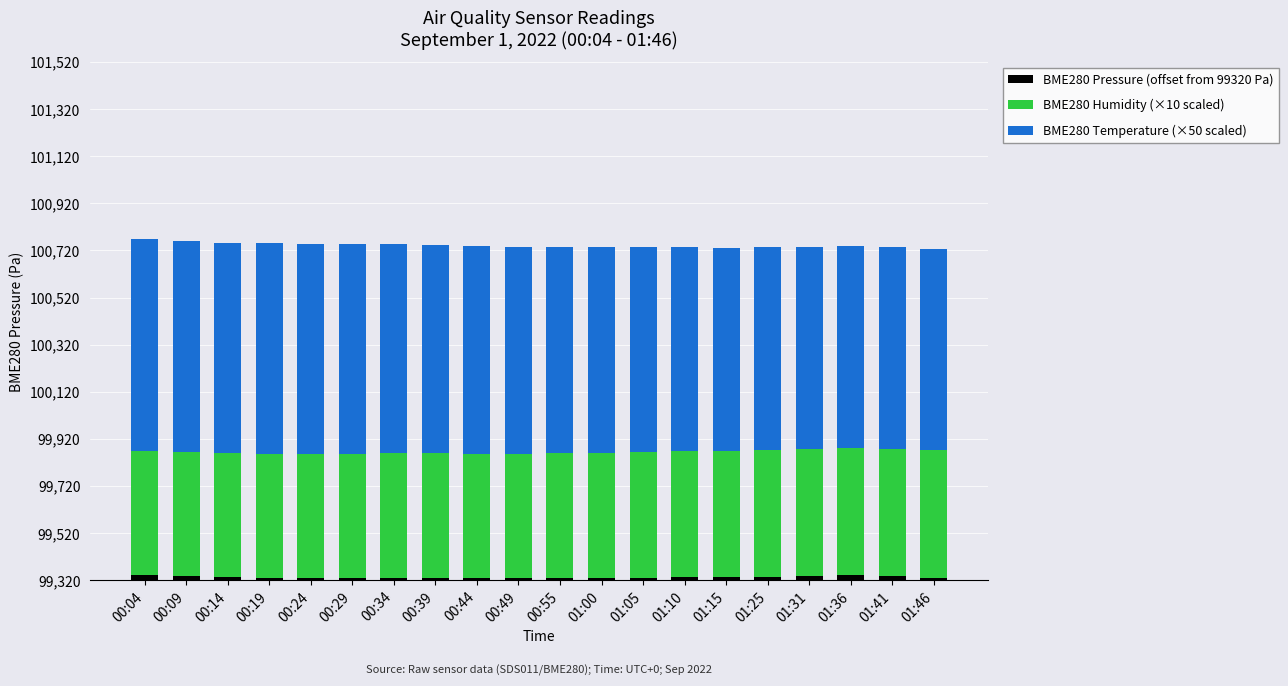

Are the bars horizontal?

No